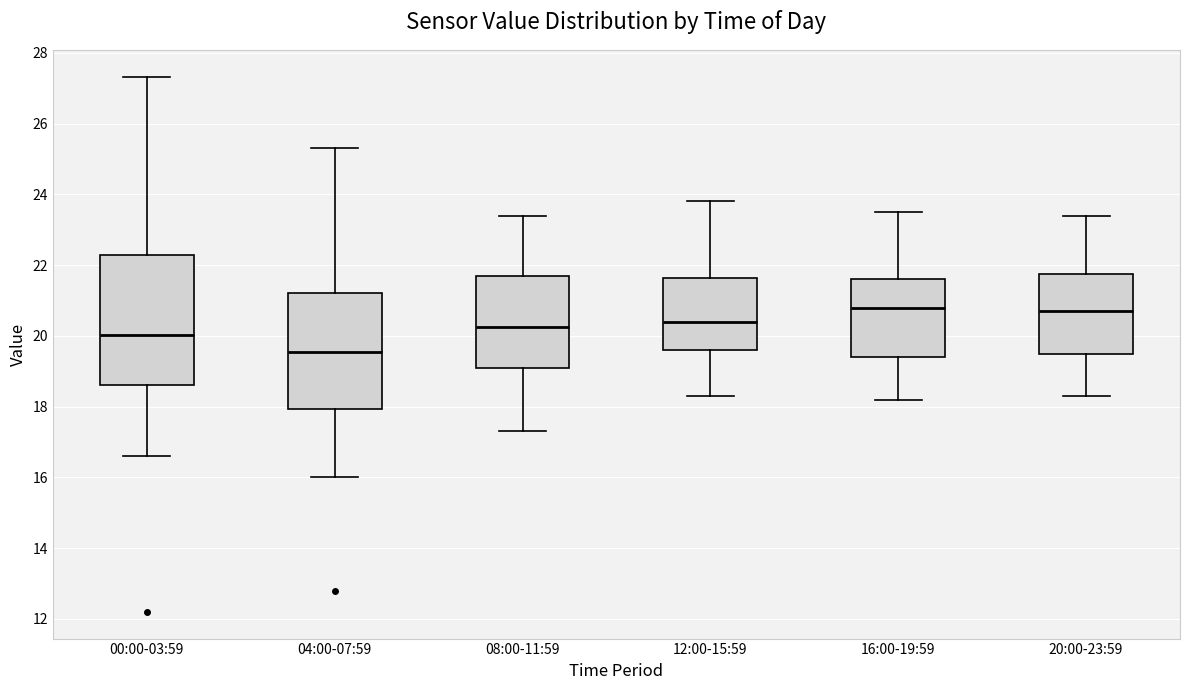

Reading left to right, transcribe this box plot: for each box, give where its median line is, the range the box spans, and where its two whiskers end, as read against the y-axis. The values are not printed on the chart, so give them approximately, as read against the axis.

00:00-03:59: median 20.0, box 18.6 to 22.2, whiskers 16.6 to 27.4
04:00-07:59: median 19.6, box 18.0 to 21.2, whiskers 16.0 to 25.4
08:00-11:59: median 20.2, box 19.2 to 21.8, whiskers 17.4 to 23.4
12:00-15:59: median 20.4, box 19.6 to 21.6, whiskers 18.4 to 23.8
16:00-19:59: median 20.8, box 19.4 to 21.6, whiskers 18.2 to 23.6
20:00-23:59: median 20.8, box 19.6 to 21.8, whiskers 18.4 to 23.4